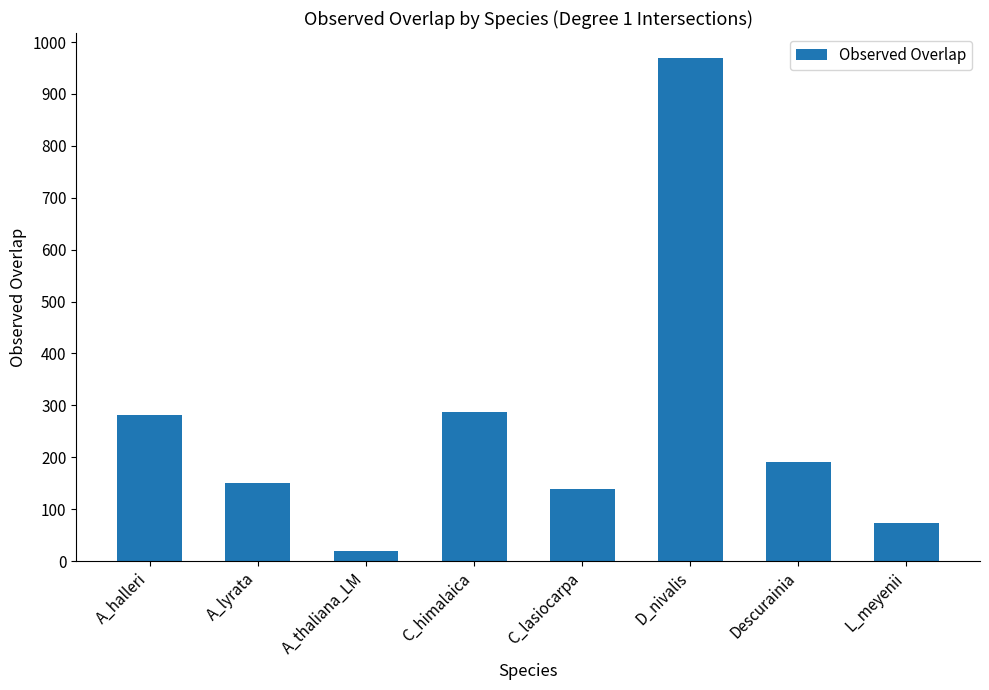

Approximately how many times larger is the value at A_halleri compared to D_nivalis?

0.3